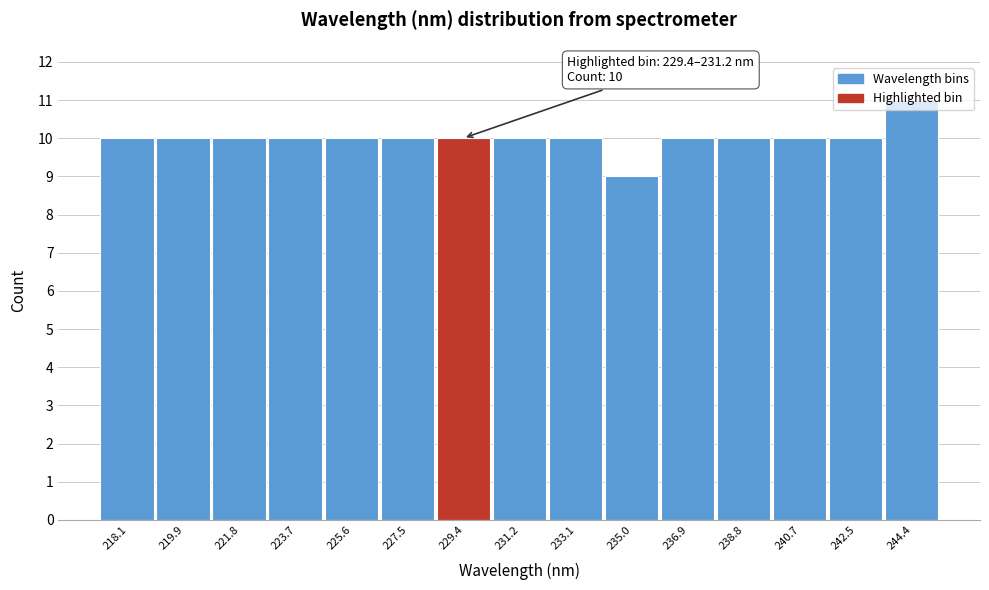

What is the change in value from 238.8 to 244.4?

+1